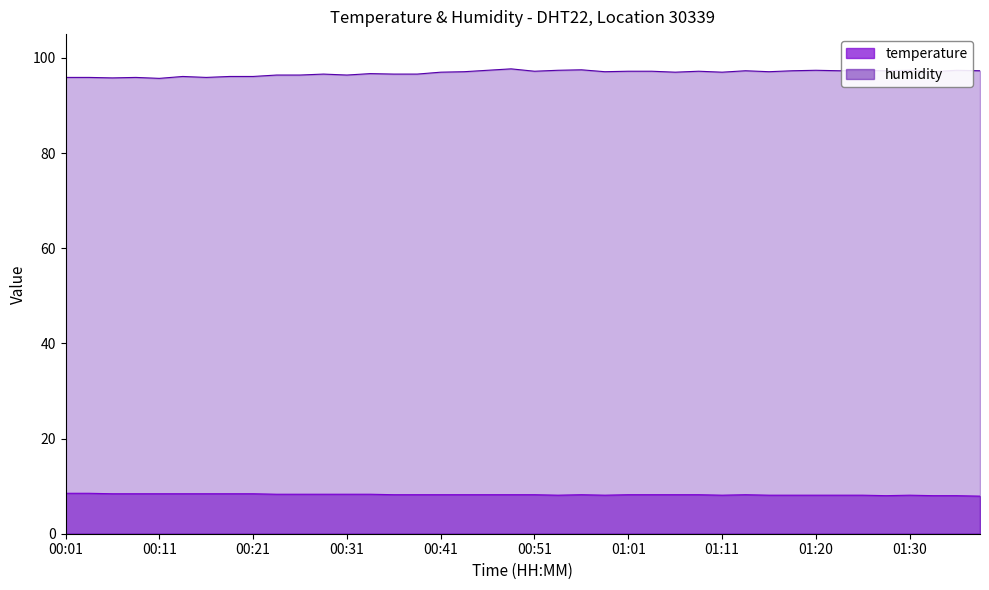

How many distinct data groups are displayed?

2